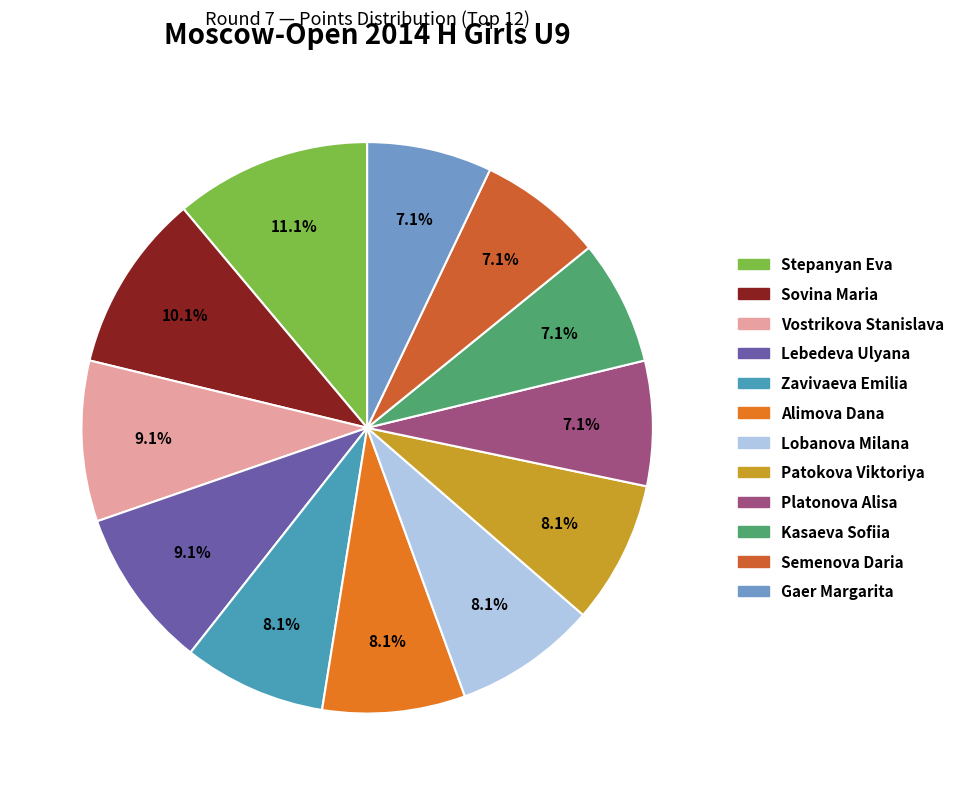

Which has a higher value, Kasaeva Sofiia or Lebedeva Ulyana?

Lebedeva Ulyana